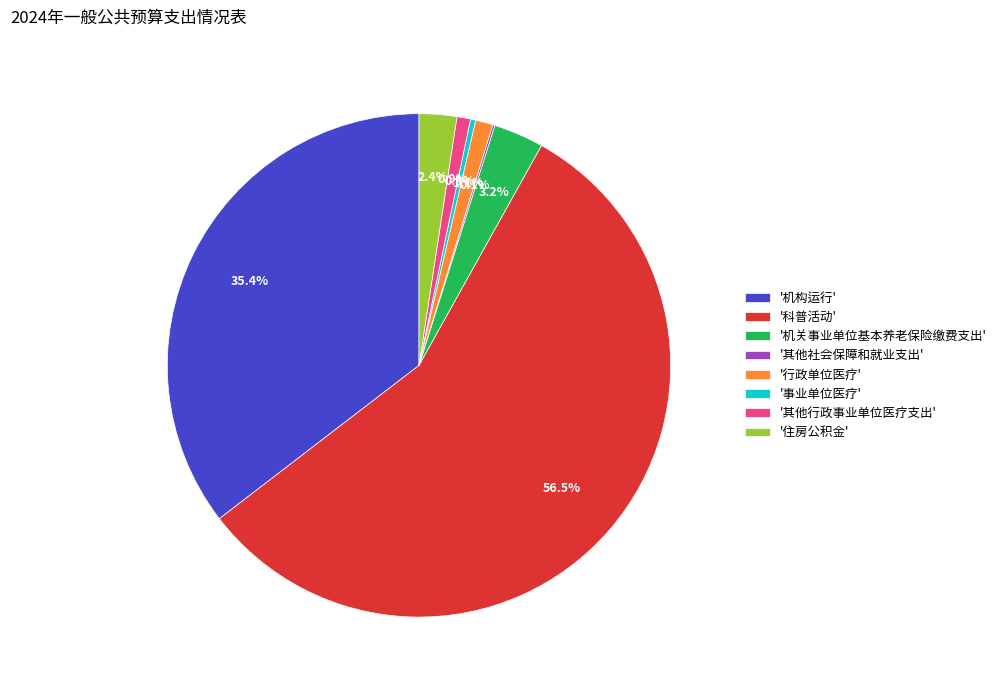

What is the largest slice in the pie chart?

'科普活动'